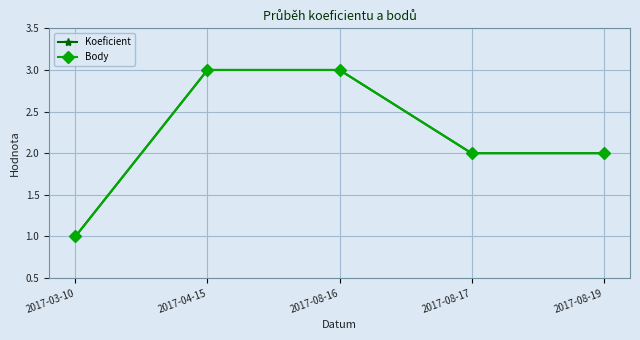

What is the label of the 4th point from the left?

2017-08-17